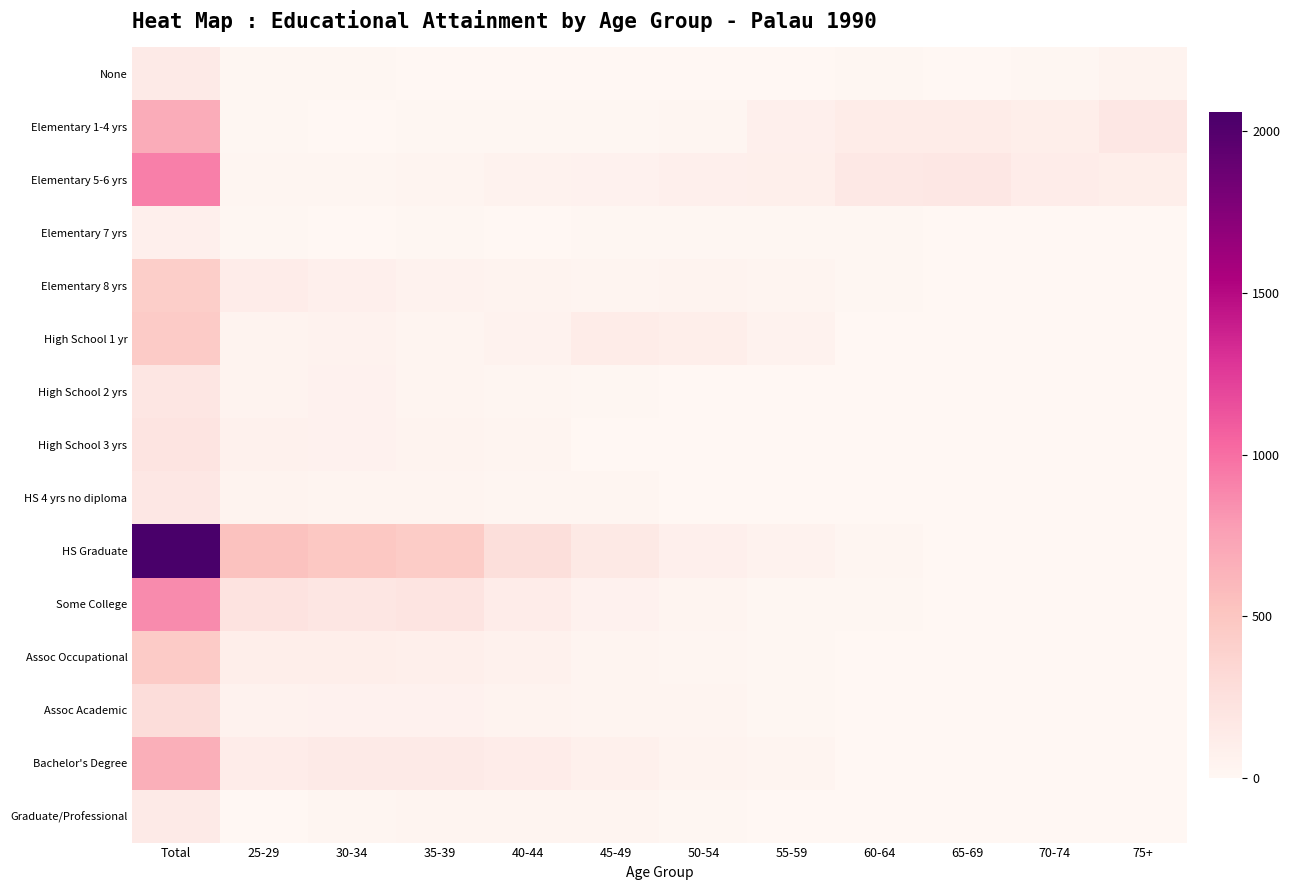

Which series has the largest total across all categories?

HS Graduate